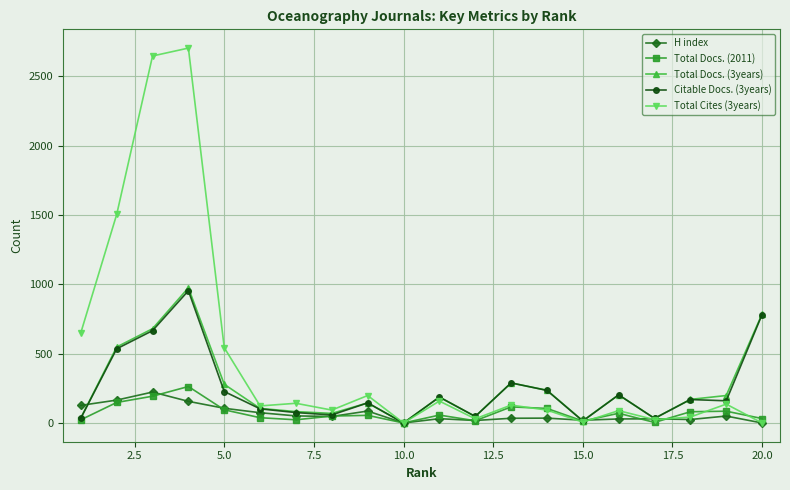

What is the maximum value for Total Docs. (2011)?

263